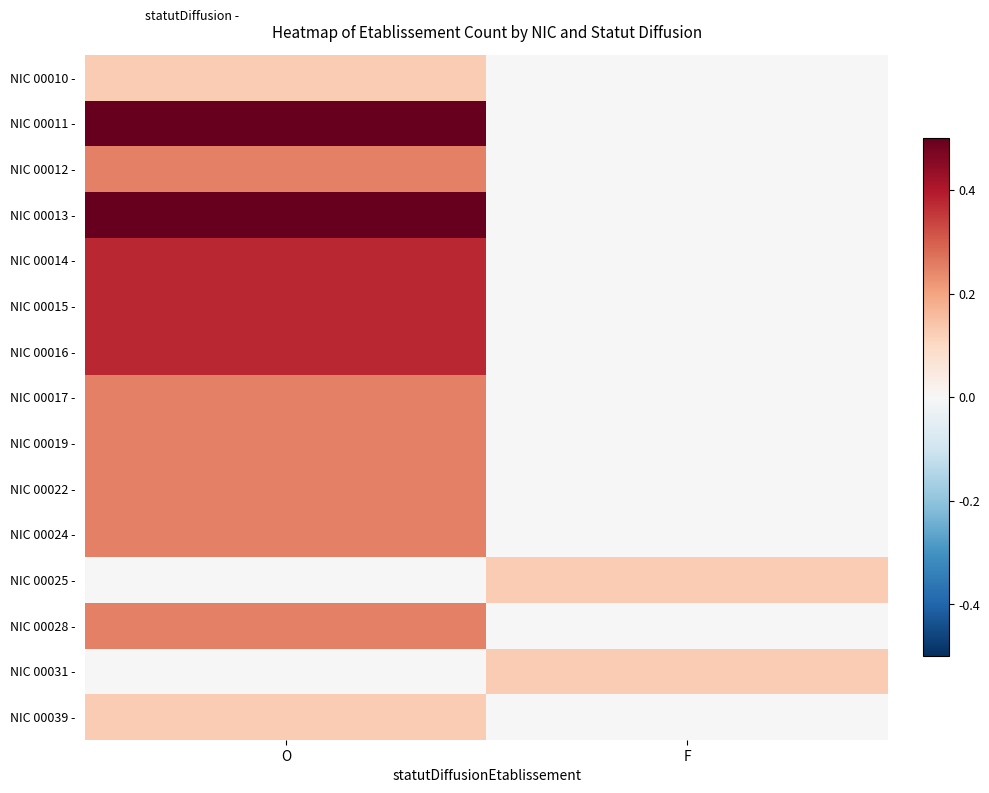

At which category does the chart reach its peak across all series?

O